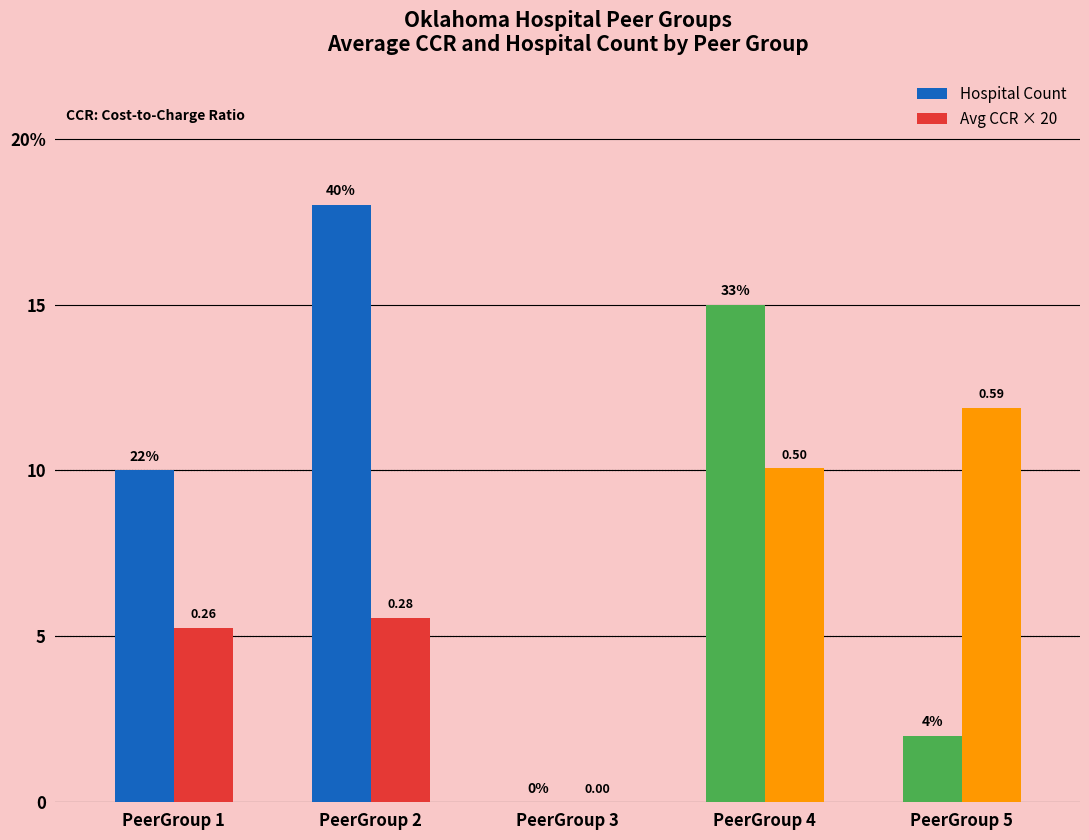

What are all the series names shown in the legend?

Hospital Count, Avg CCR × 20